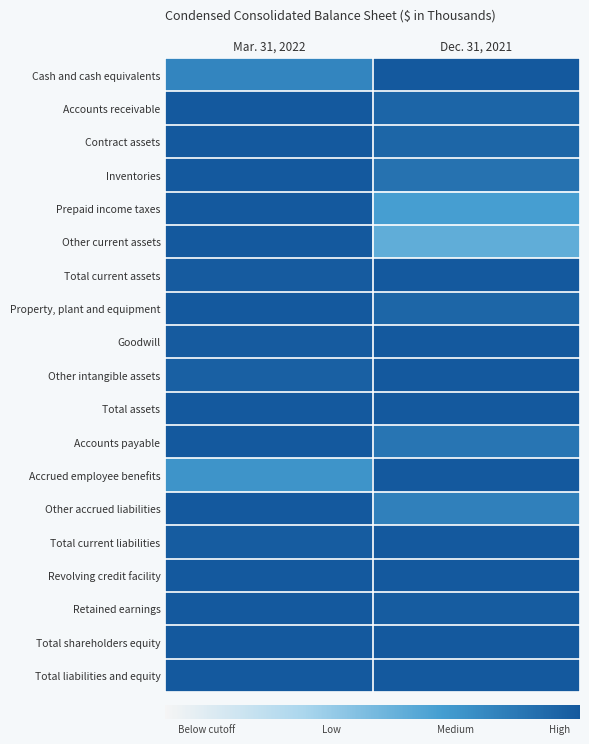

Which has a higher value, Mar. 31, 2022 or Dec. 31, 2021?

Dec. 31, 2021